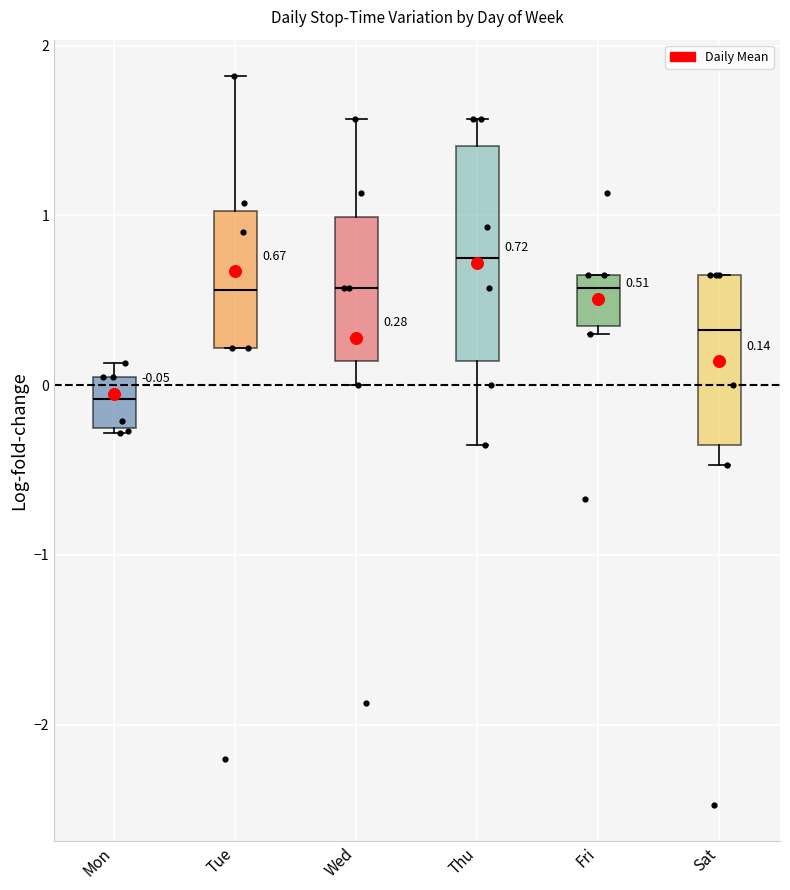

Which box is the tallest, from its lower edge to its upper edge?

Thu